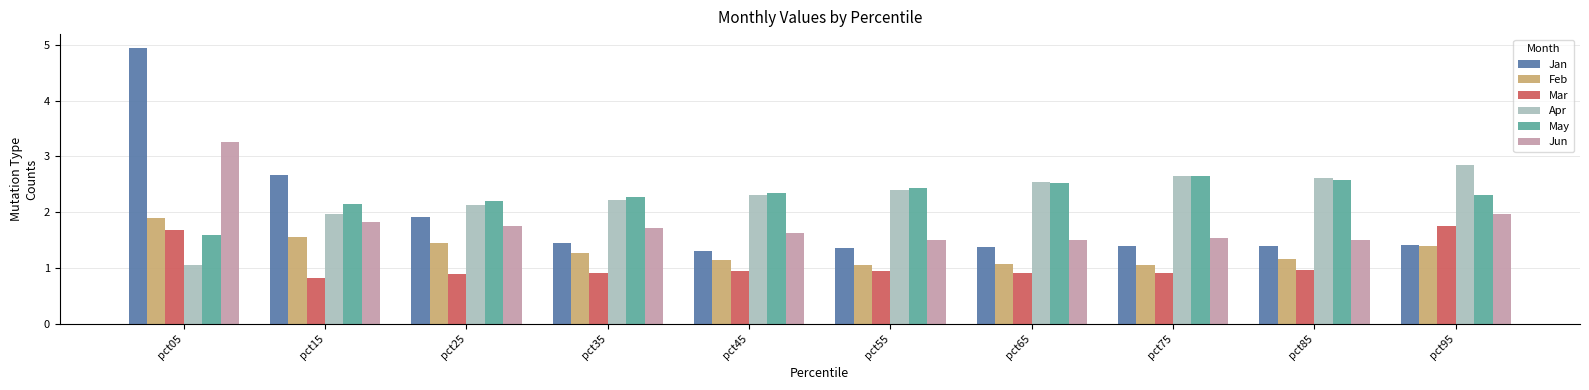

What is the maximum value shown in the chart?

4.9